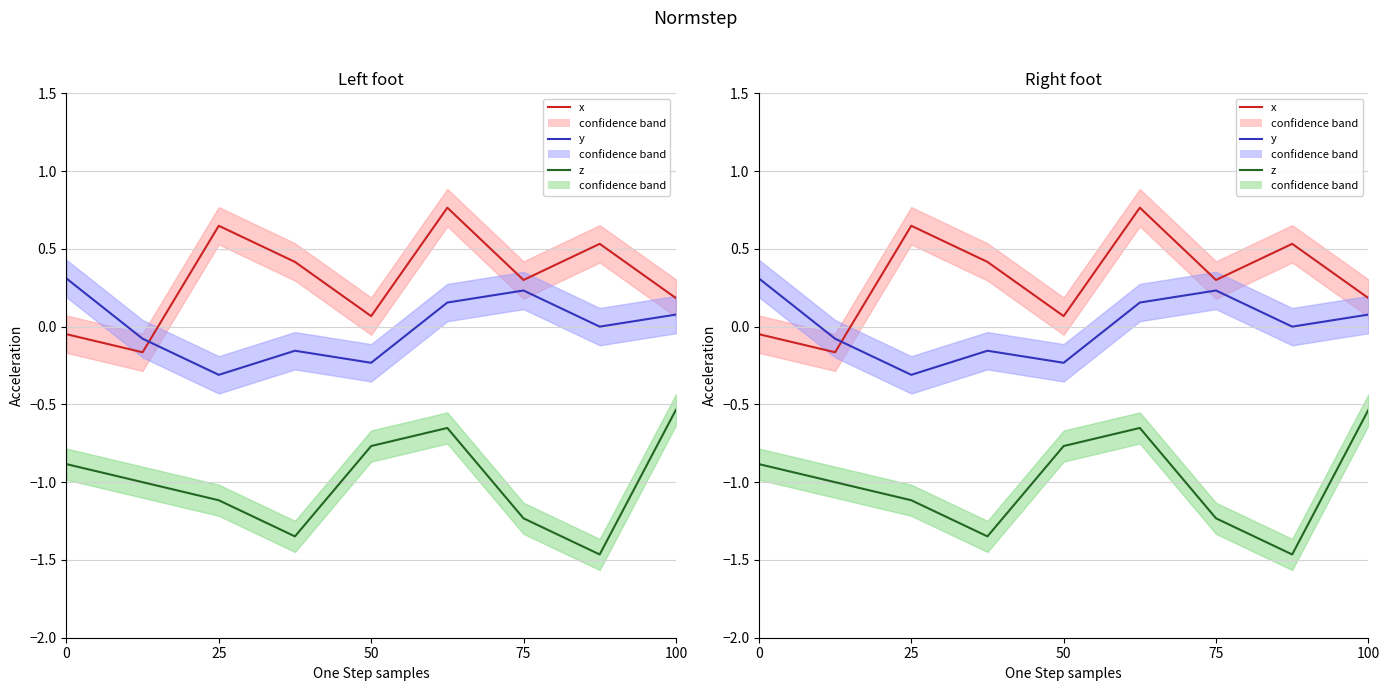

What is the smallest value displayed?

-1.5